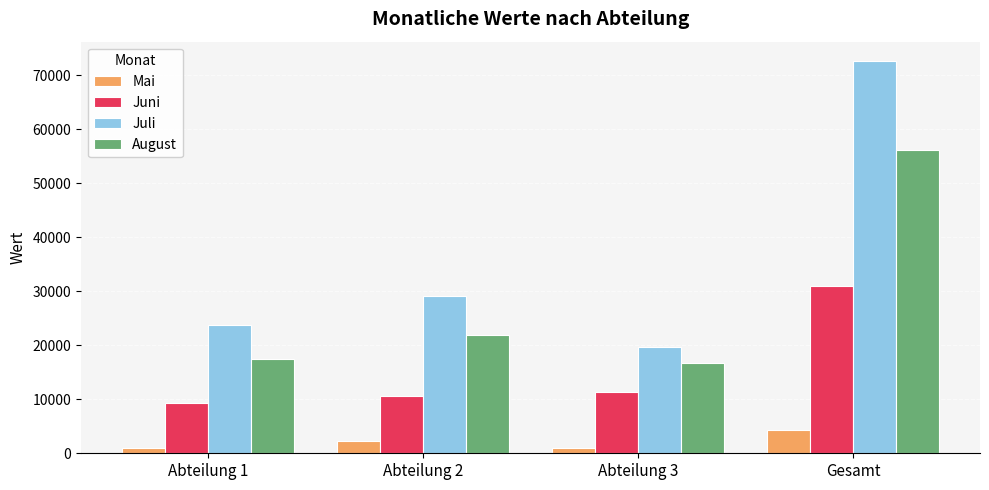

What is the total value across all series at Abteilung 1?

51560